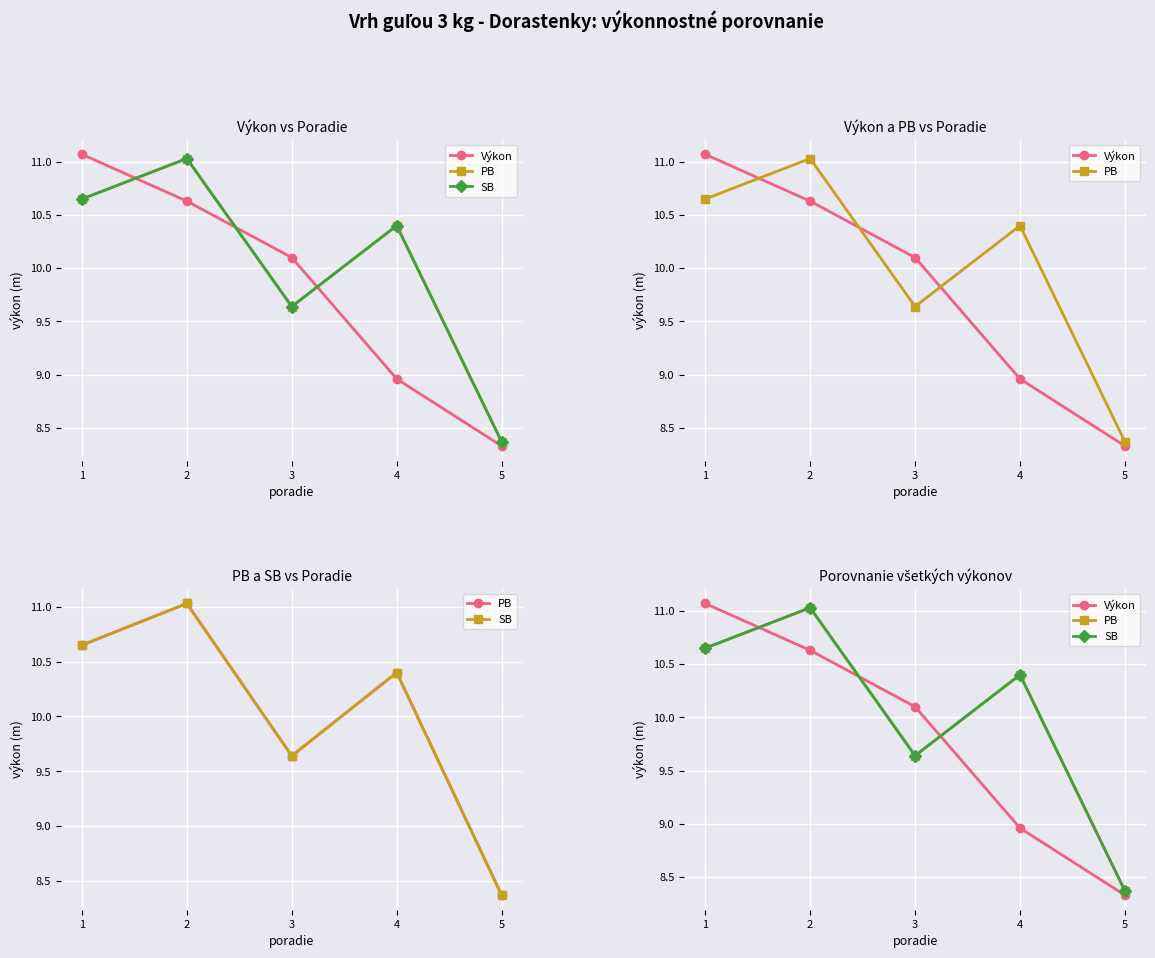

What is the value of the SB point at the 5th from the left?

8.4